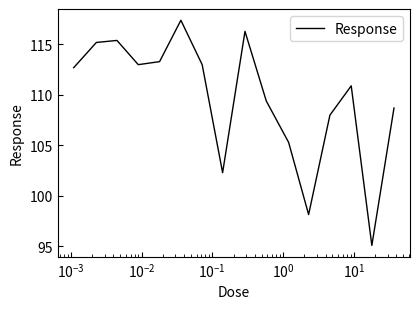

Does the chart have visible grid lines?

No